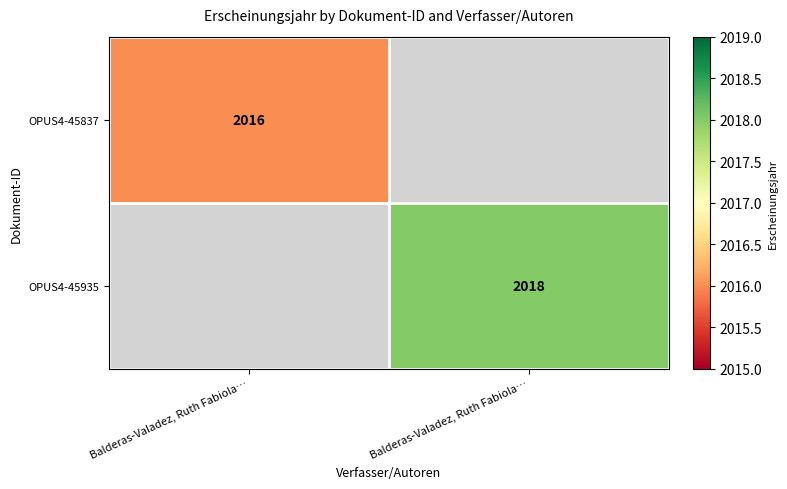

How many data points does each series have?

2